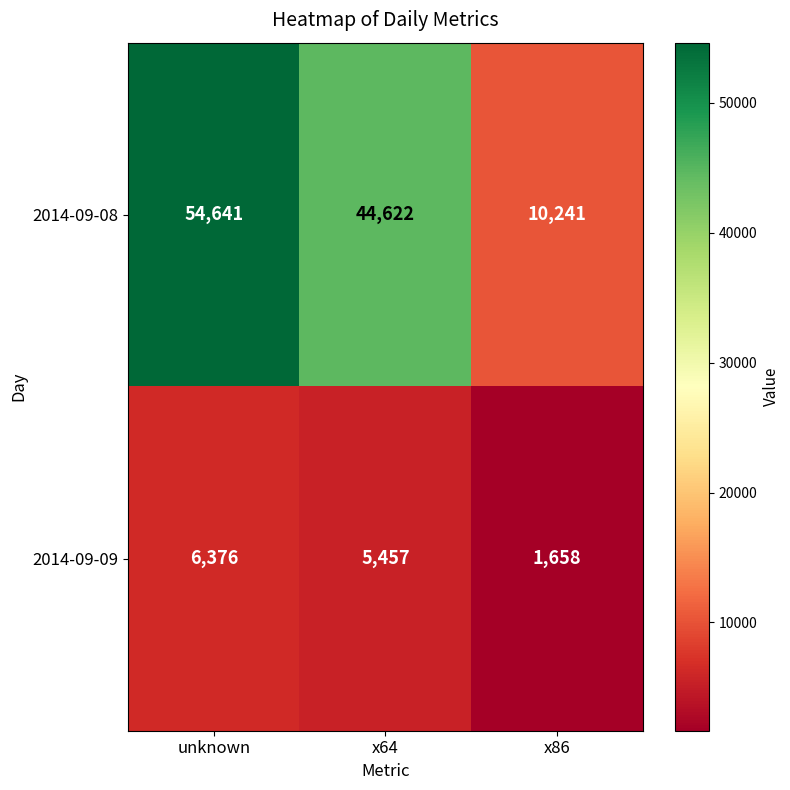

Count the 2014-09-08 values in the range 10241 to 54641.

3